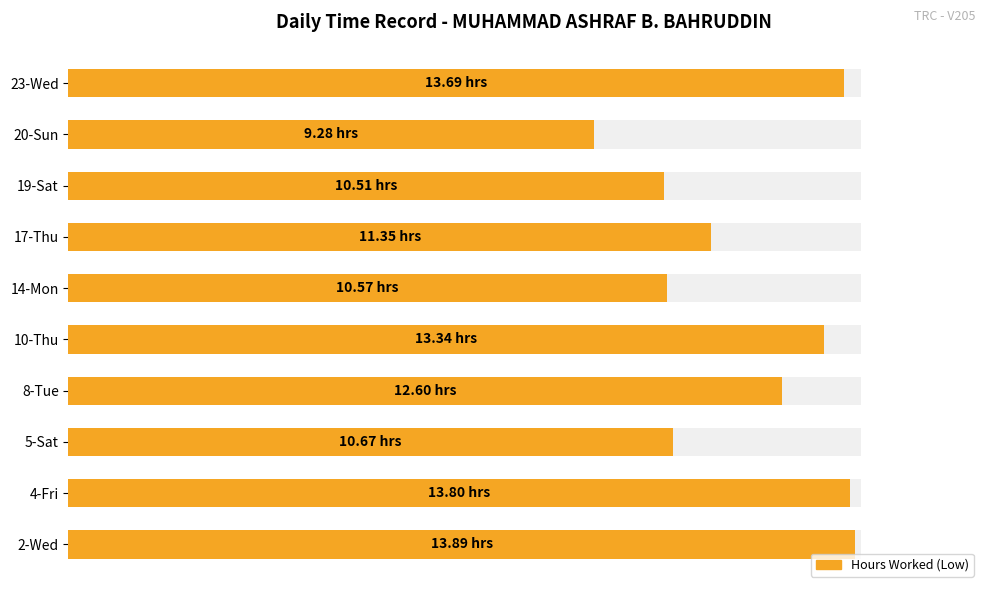

True or false: the data shows 13.9 at 2-Wed.

True